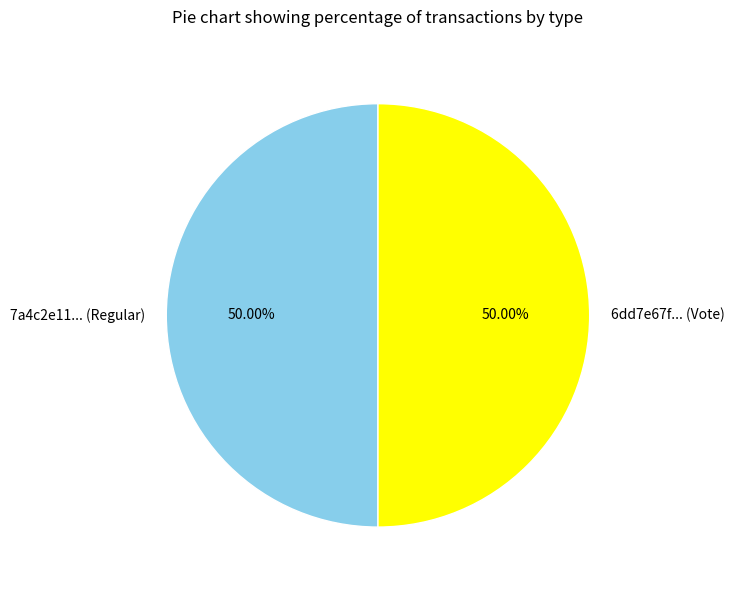

Do 7a4c2e11... (Regular) and 6dd7e67f... (Vote) together represent more than half of the pie?

Yes